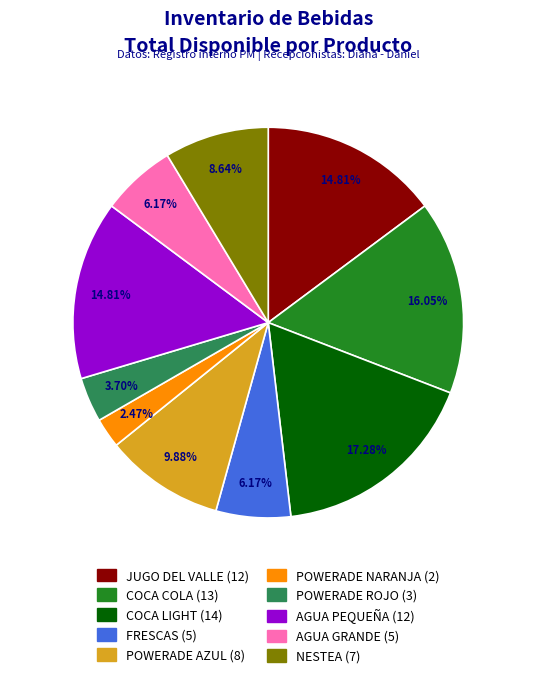

To the nearest percent, what percentage of the pie is COCA LIGHT?

17%